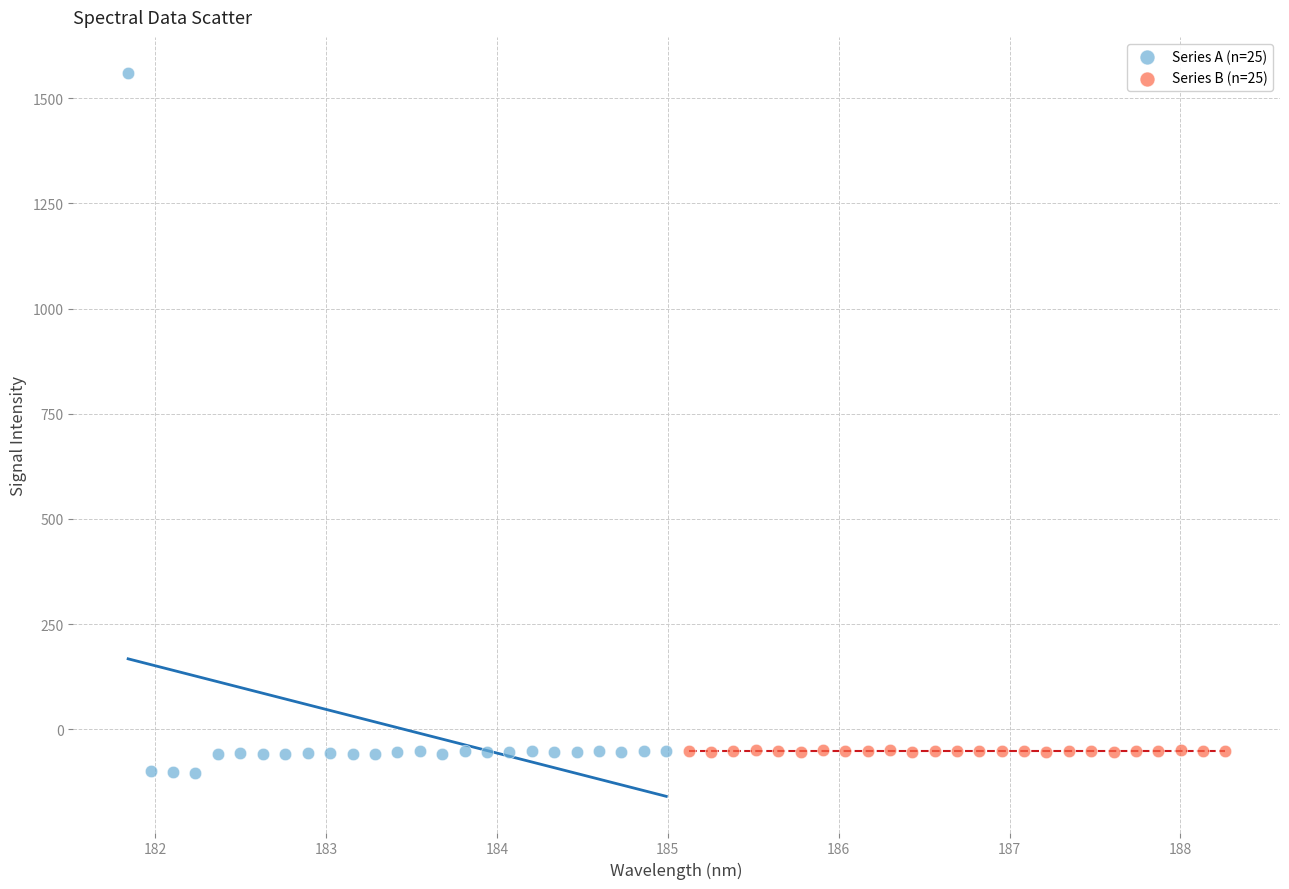

Which series reaches the maximum Y coordinate?

Series A (n=25)